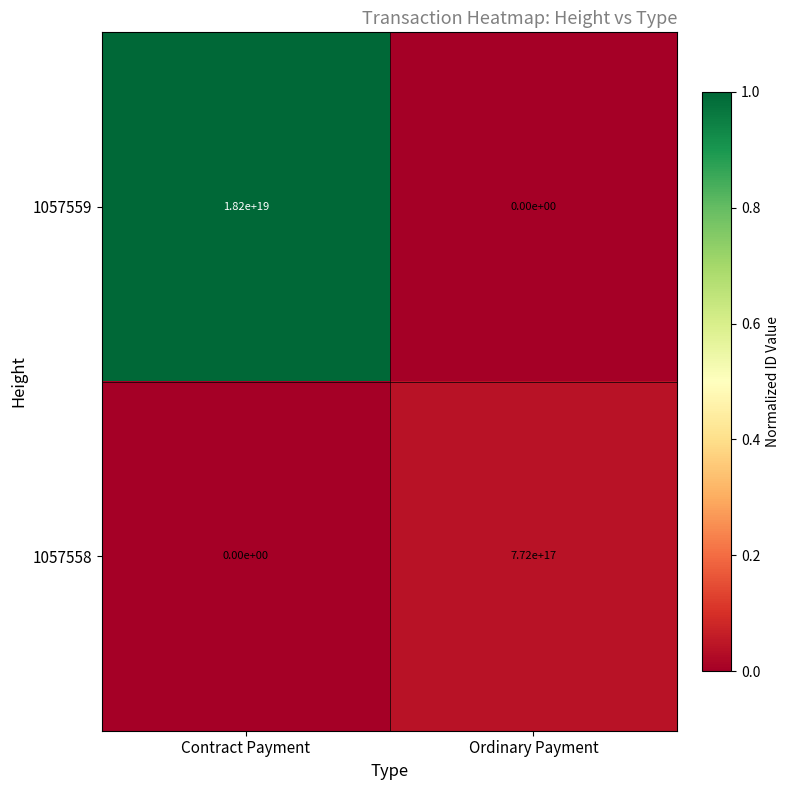

Which series has the widest spread of values?

1057559